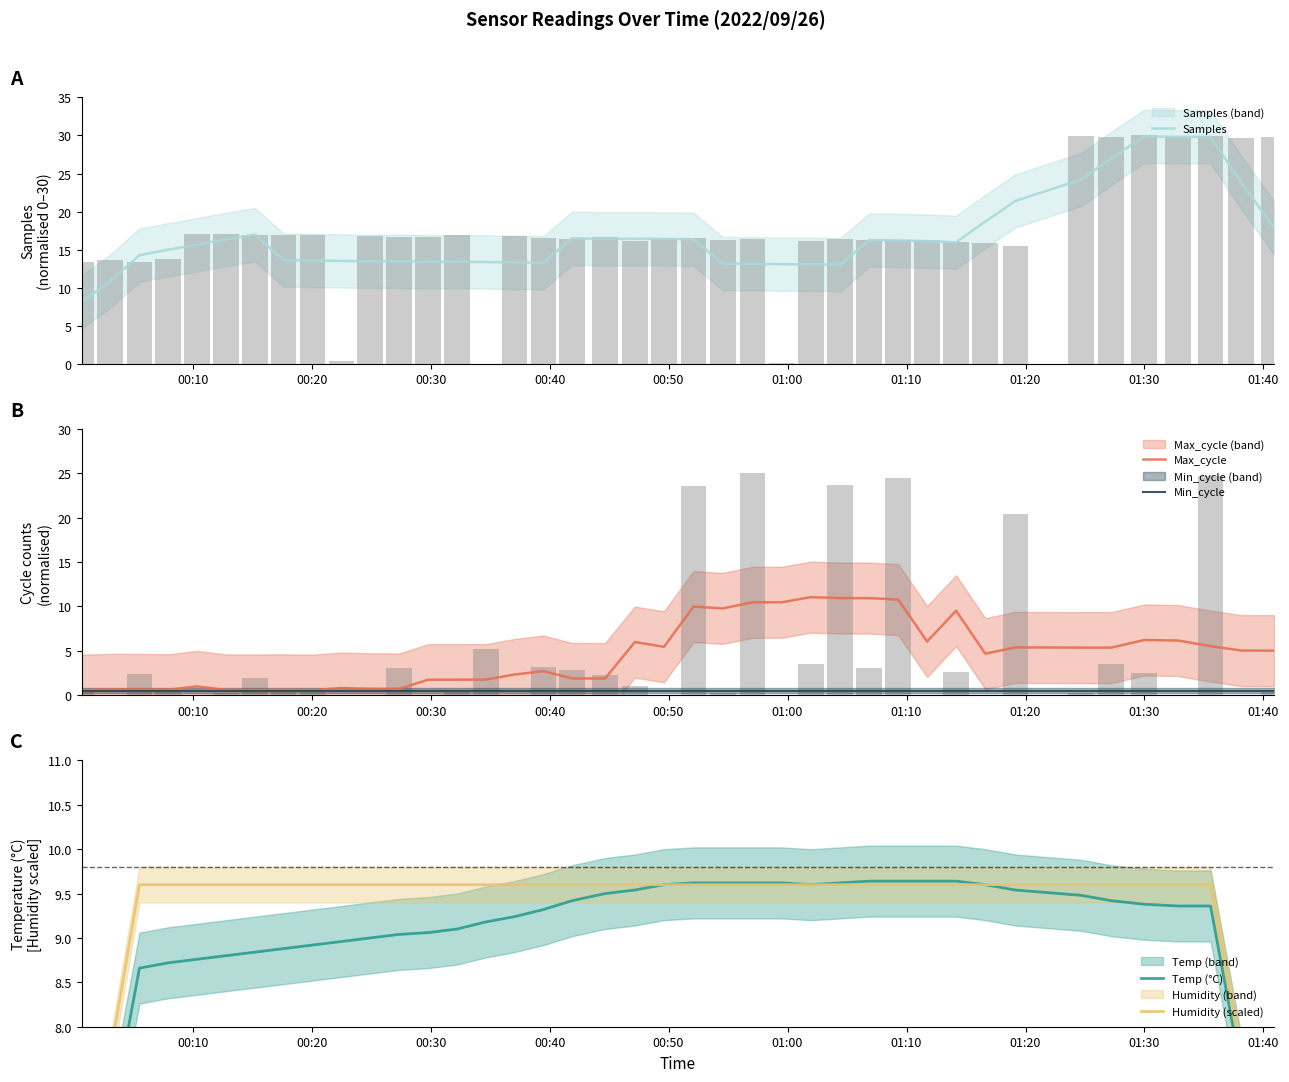

Which series has the largest range (max minus min)?

Samples